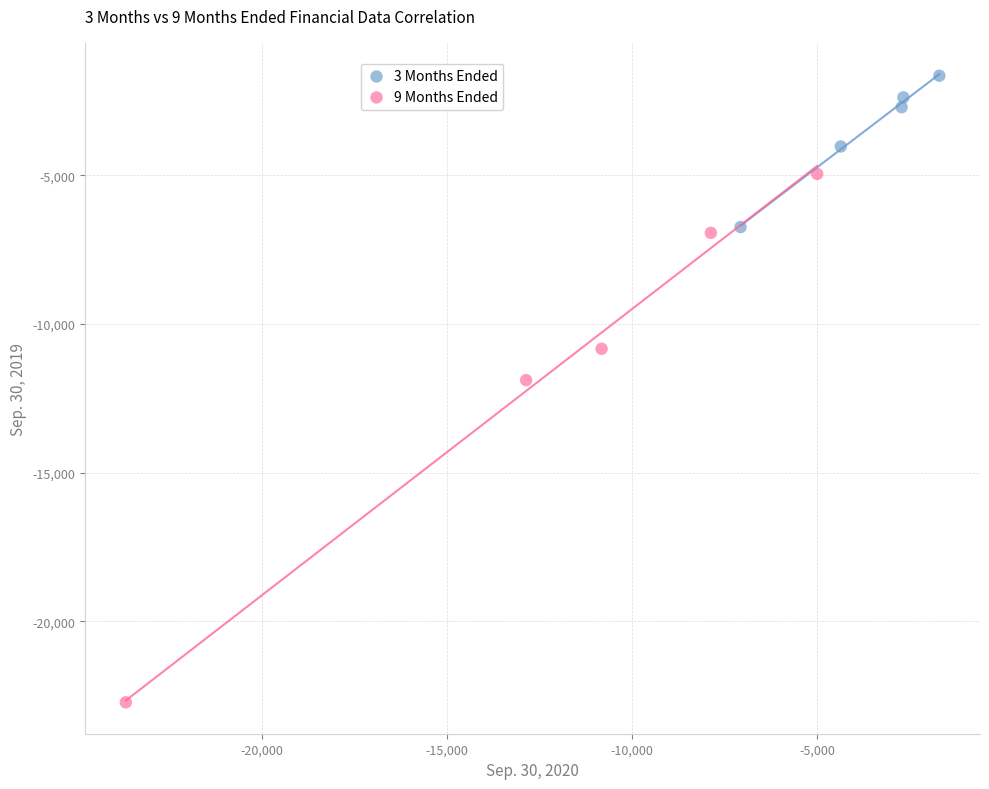

Which series reaches the maximum Y coordinate?

3 Months Ended